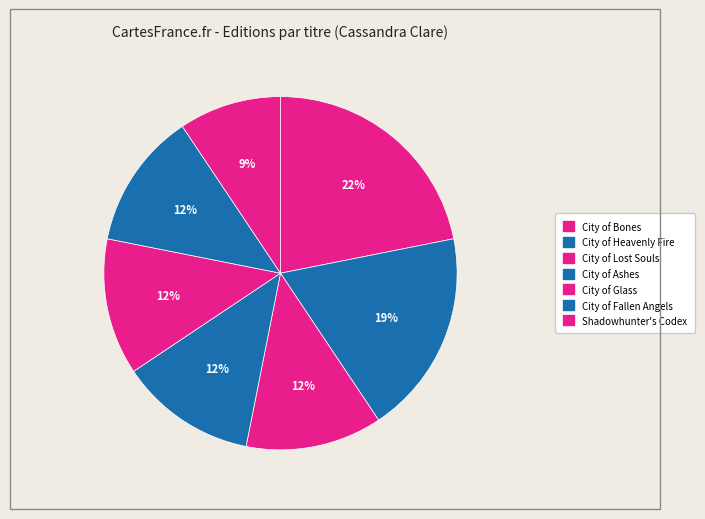

How many slices are in this pie chart?

7